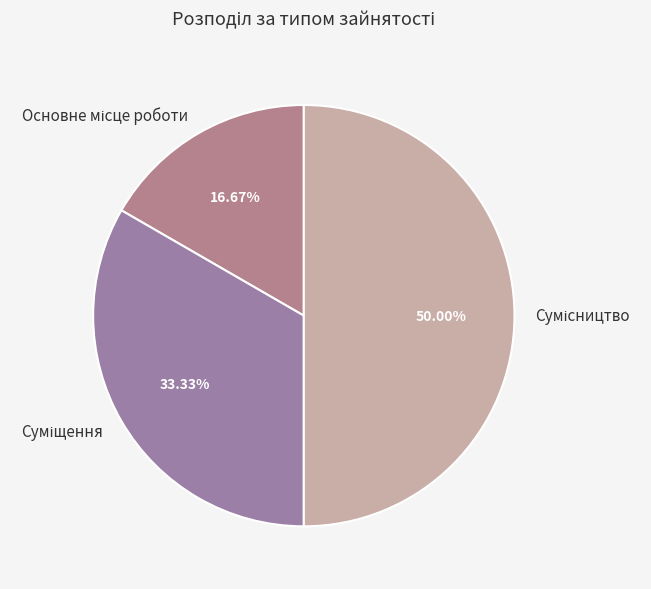

Count the number of slices in the pie.

3